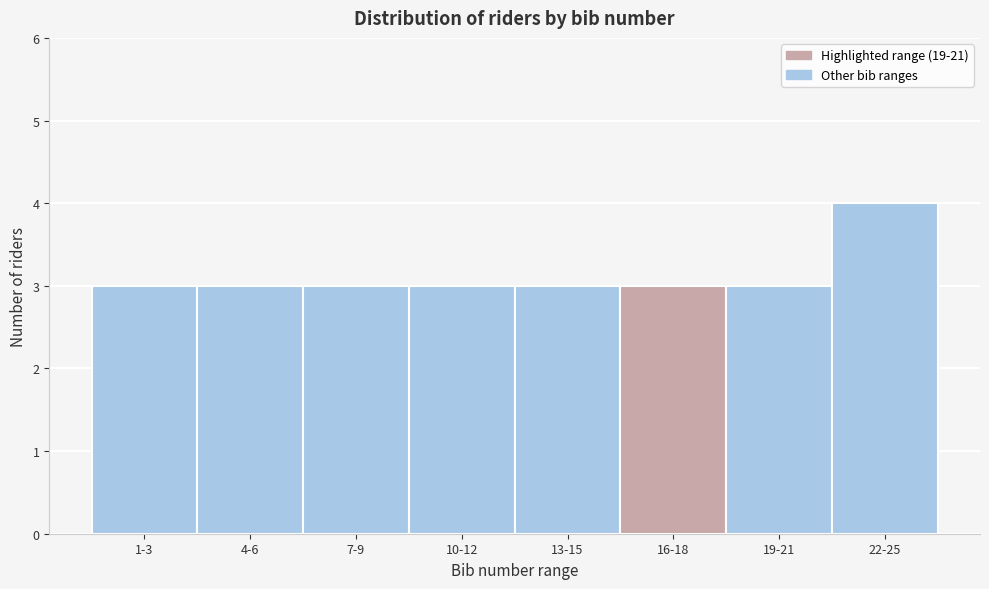

Reading left to right, what are all the values shown in this chart?

1-3=3	4-6=3	7-9=3	10-12=3	13-15=3	16-18=3	19-21=3	22-25=4